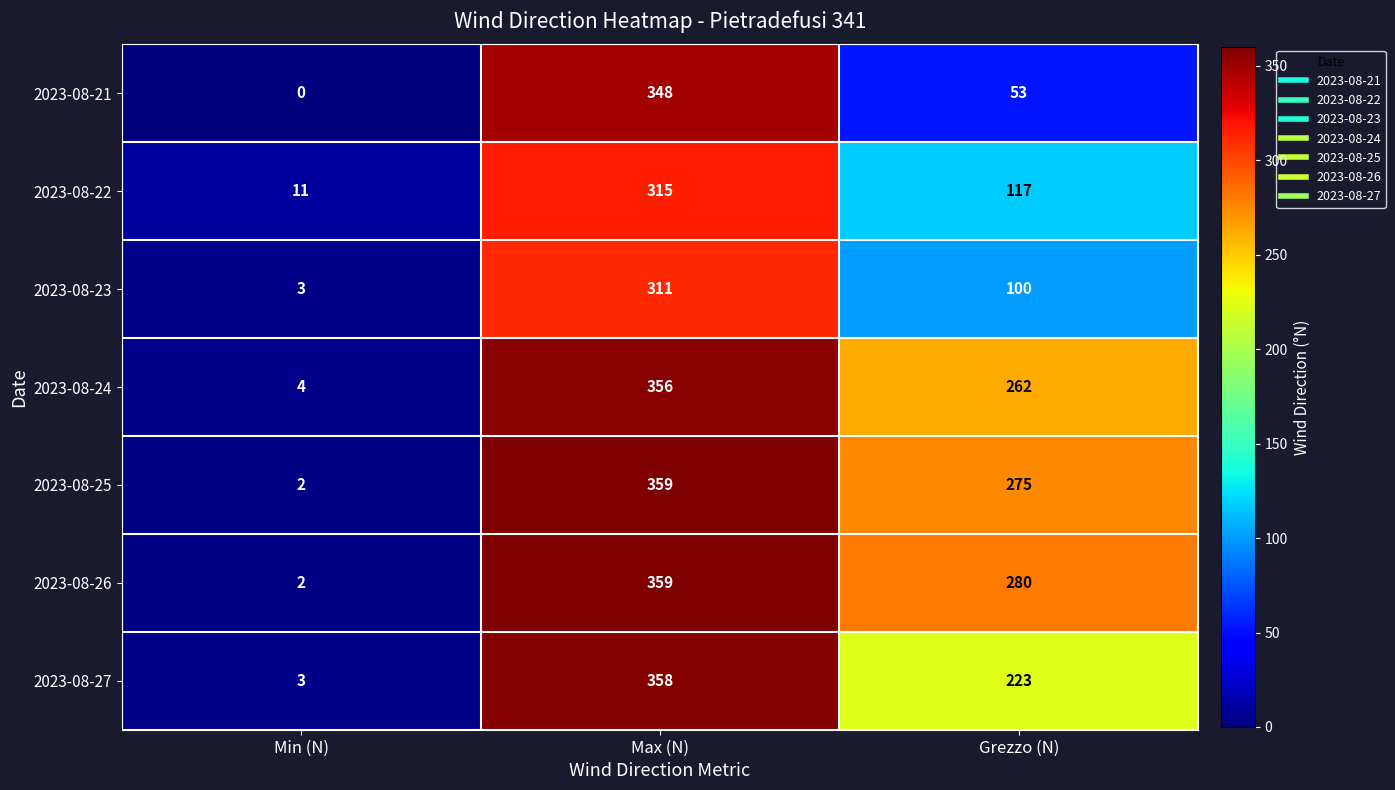

The value of 2023-08-24 at Grezzo (N) is 262. True or false?

True